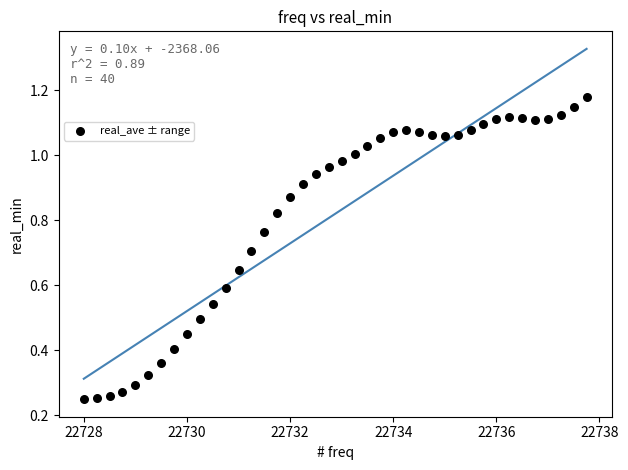

How many data points are displayed?

40